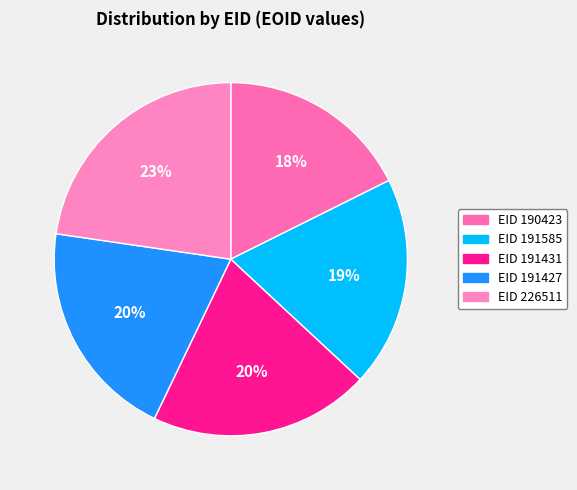

Count the number of slices in the pie.

5